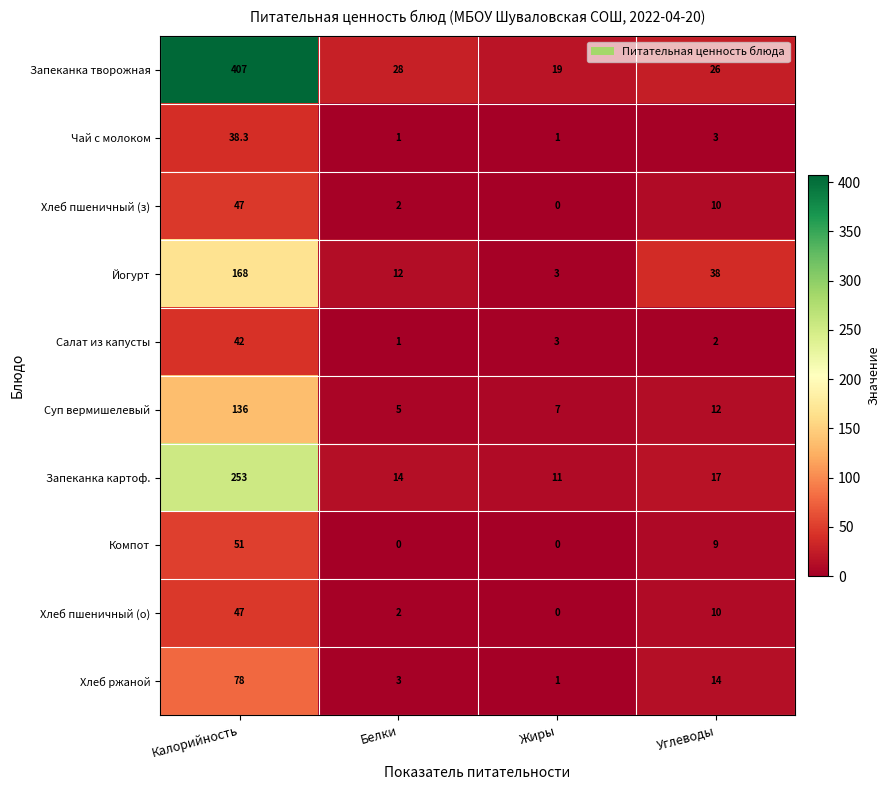

How many values in Хлеб пшеничный (о) are above zero?

3